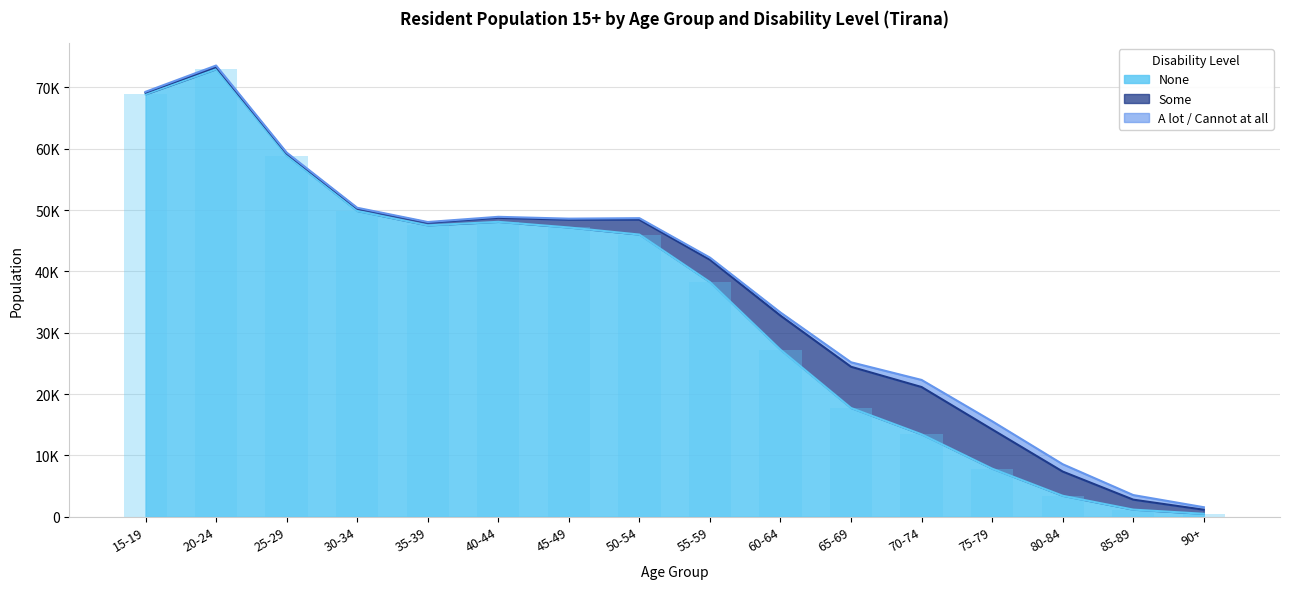

Which category has the highest value across all series?

20-24